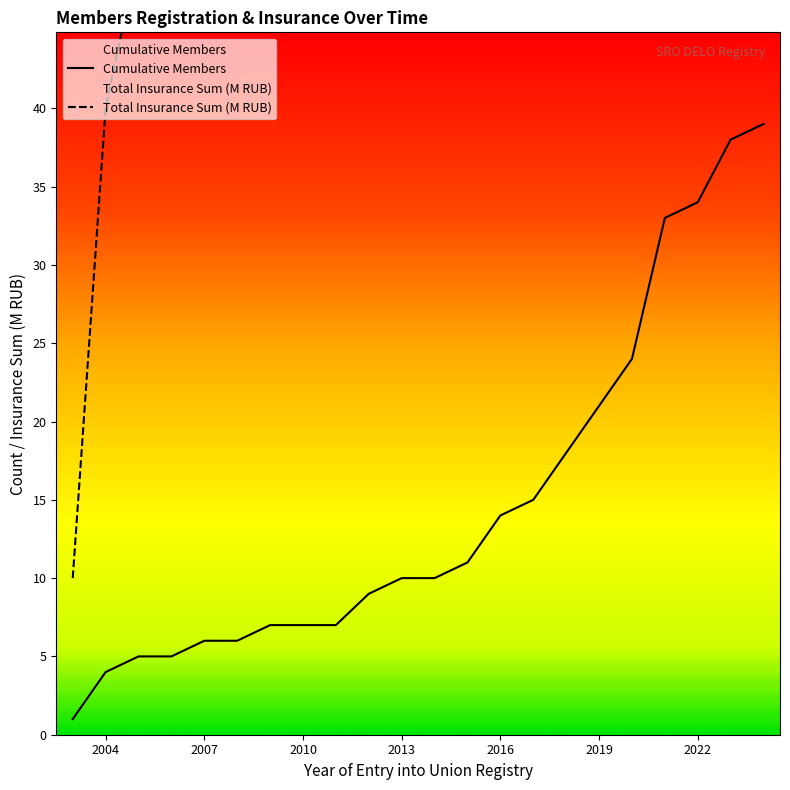

Reading left to right, list all the values displayed in this chart.

Cumulative Members: 1	4	5	5	6	6	7	7	7	9	10	10	11	14	15	18	21	24	33	34	38	39
Total Insurance Sum (M RUB): 10	40	50	50	60	60	70	70	70	90	100	100	110	140	150	180	210	240	330	340	380	390